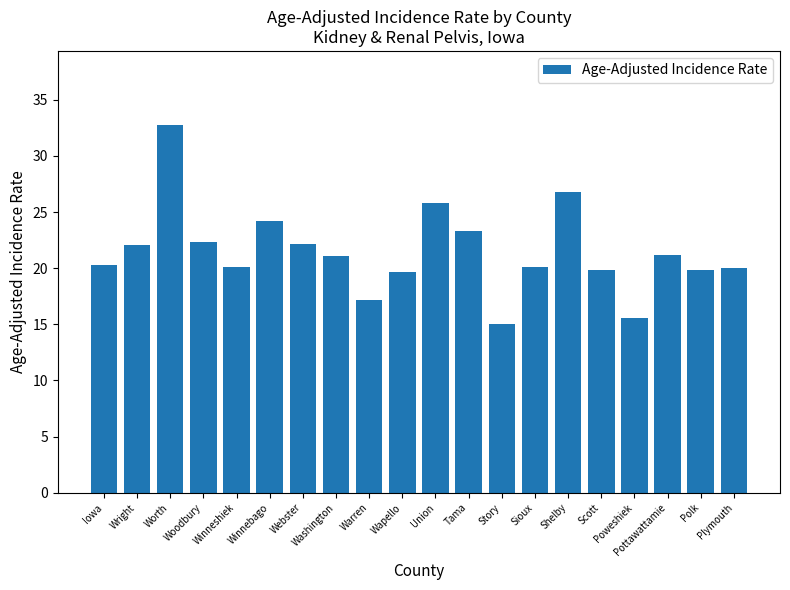

What is the difference between the maximum and minimum values?

17.8